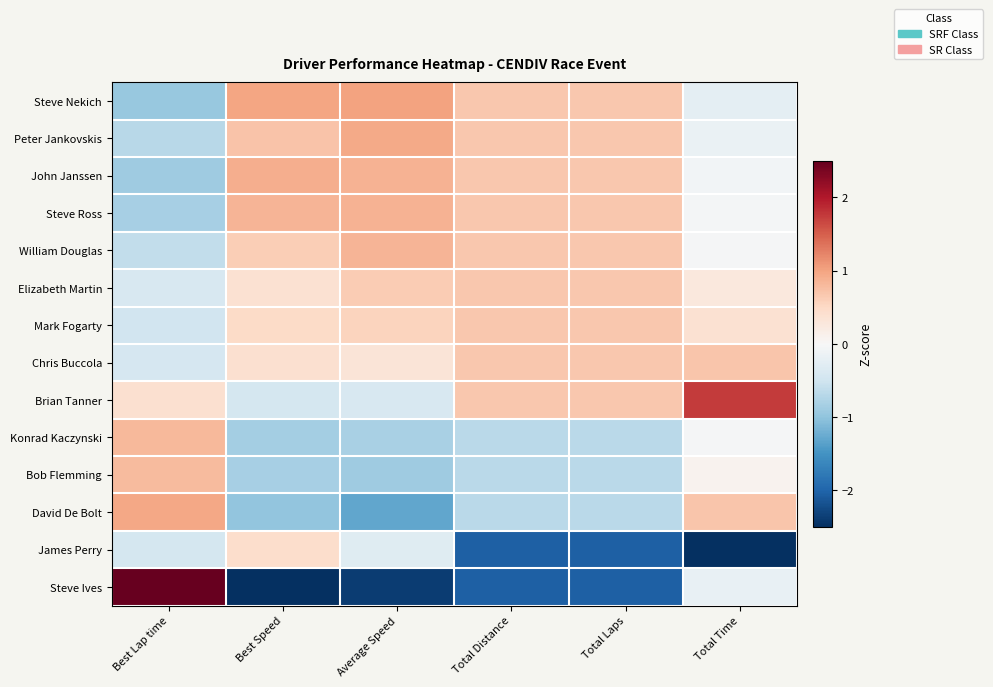

Which category has the highest value across all series?

Best Lap time